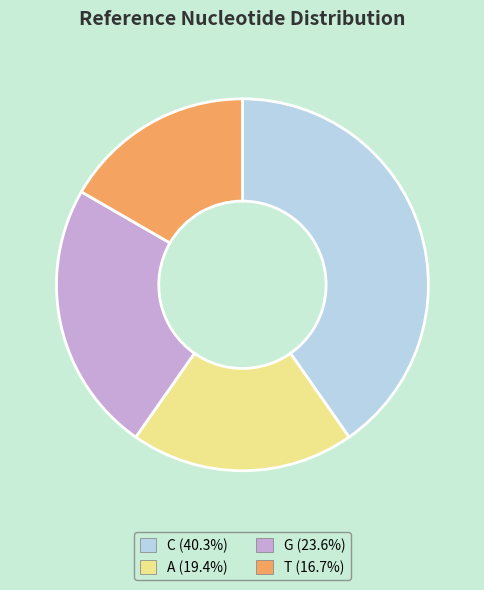

True or false: T accounts for 27% of the total.

False